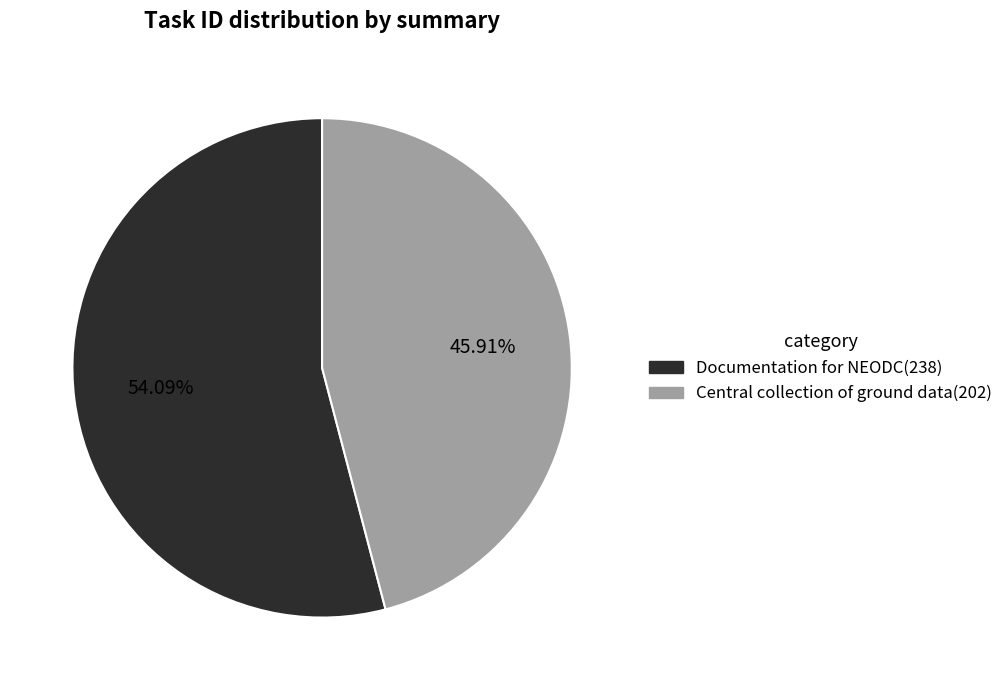

The Central collection of ground data slice represents 46% of the pie. True or false?

True